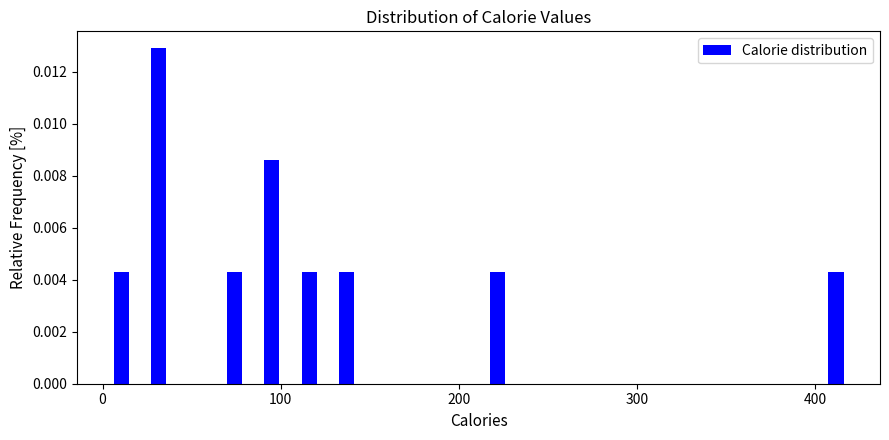

Around what value on the x-axis is the tallest bar? Give the approximate position of its centre, as read against the axis.

30